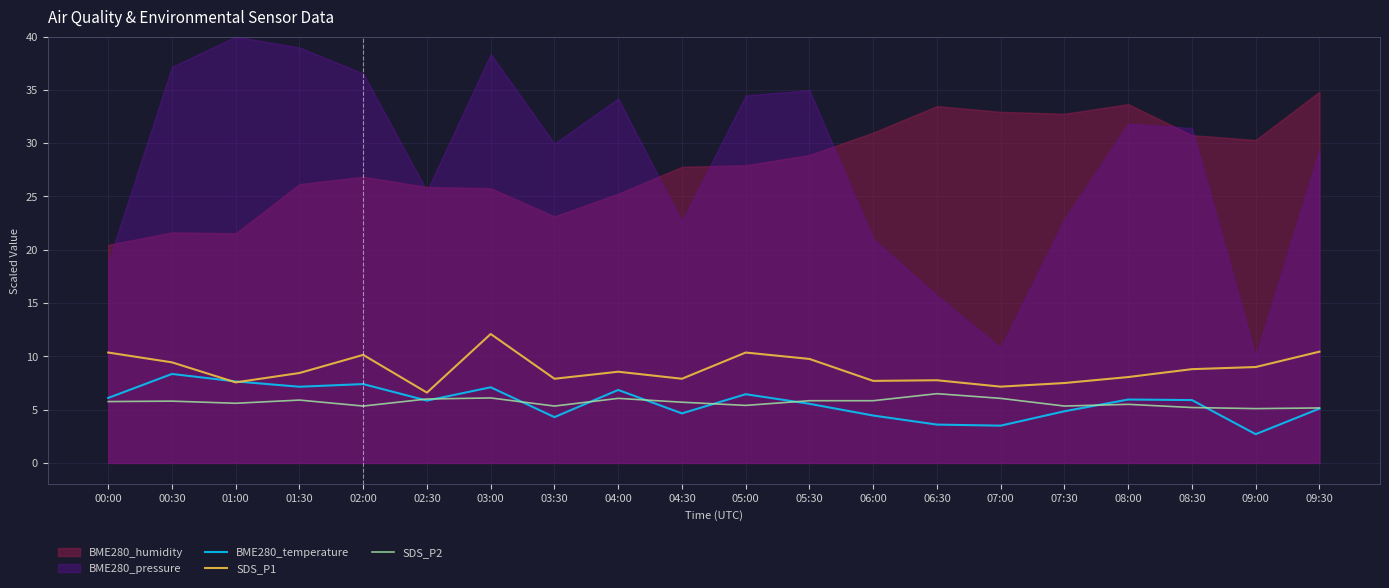

Which category has the lowest value in the SDS_P2 series?

09:00